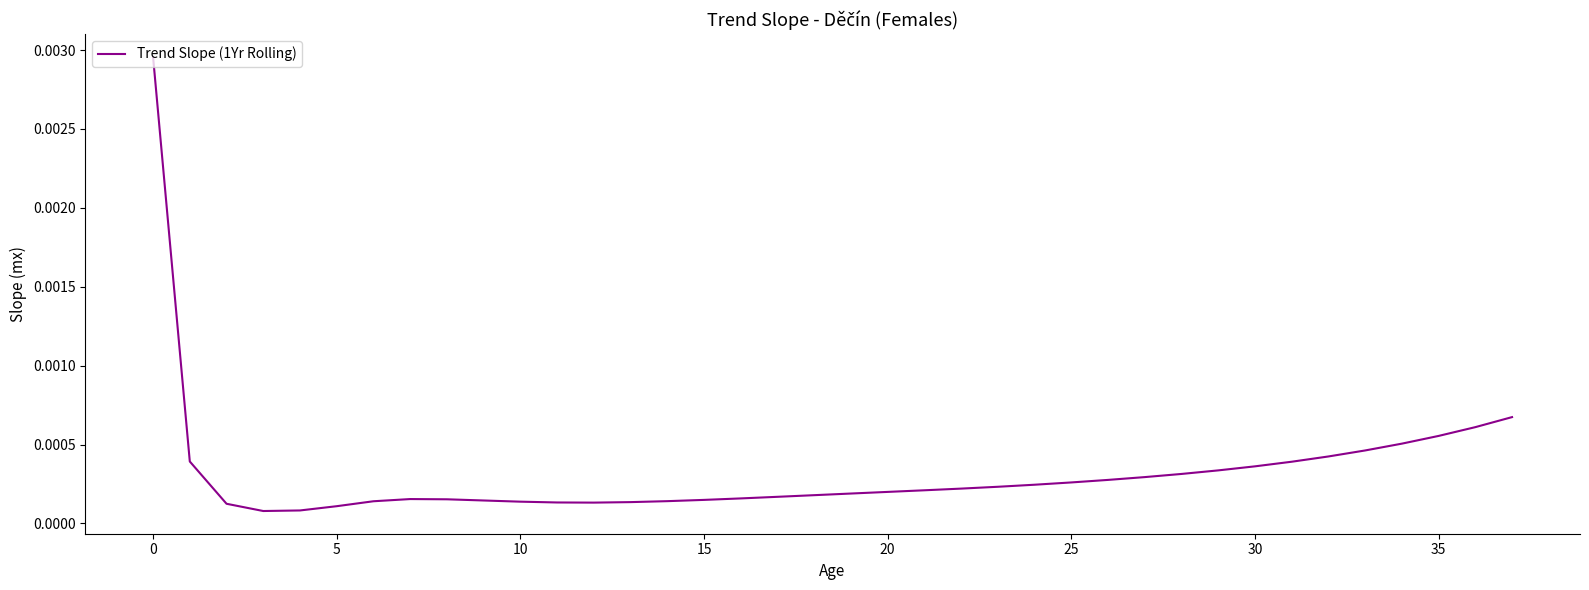

What is the label of the 15th point from the left?

14